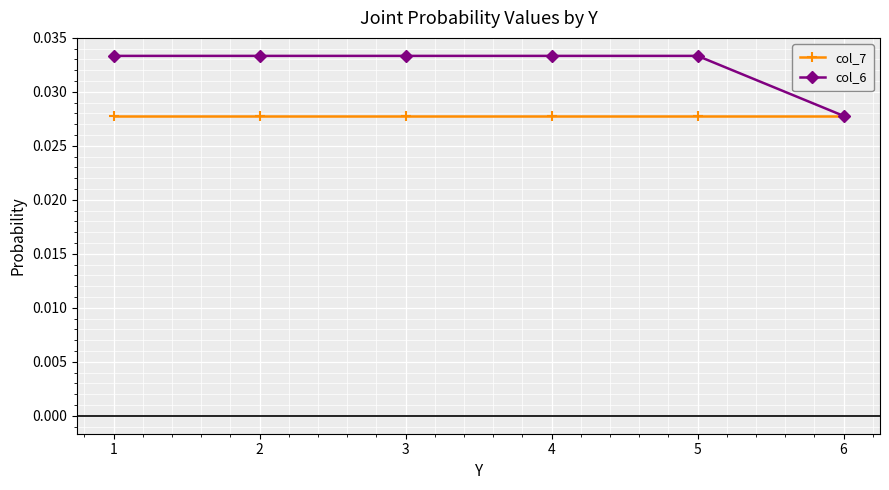

How many col_6 values are between 0 and 1?

6